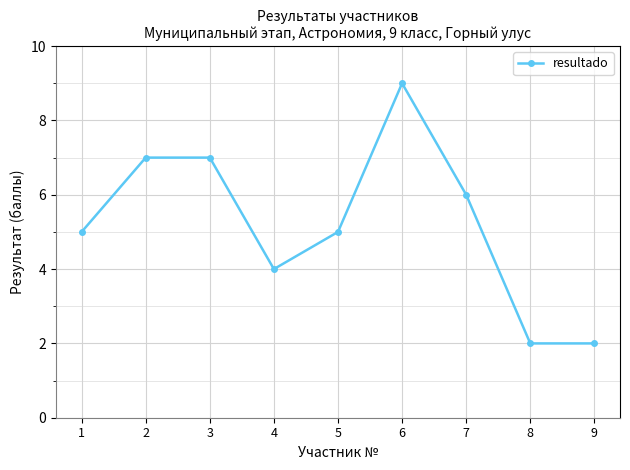

True or false: there are more than 2 points higher than both neighbors.

False